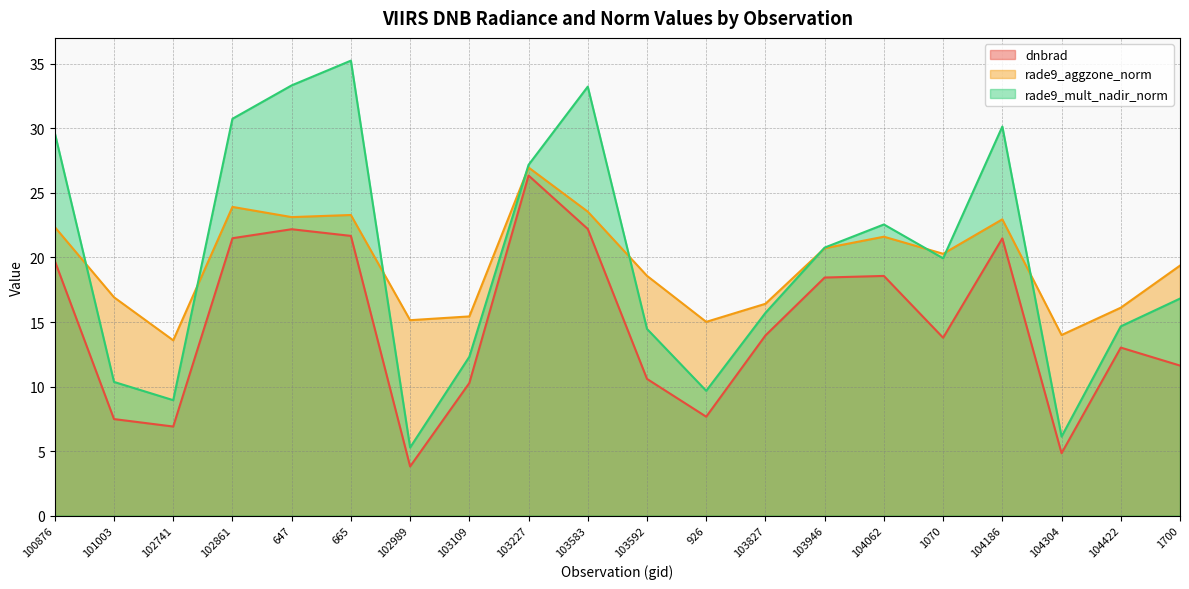

How many interior local valleys does the dnbrad series have?

5